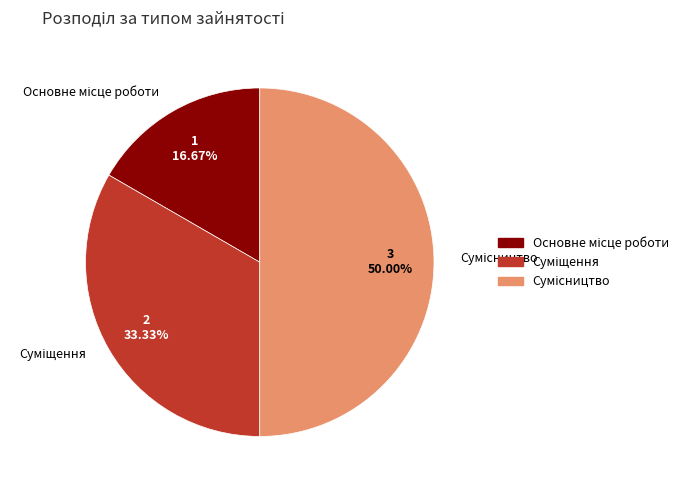

Which slice is the largest?

Сумісництво